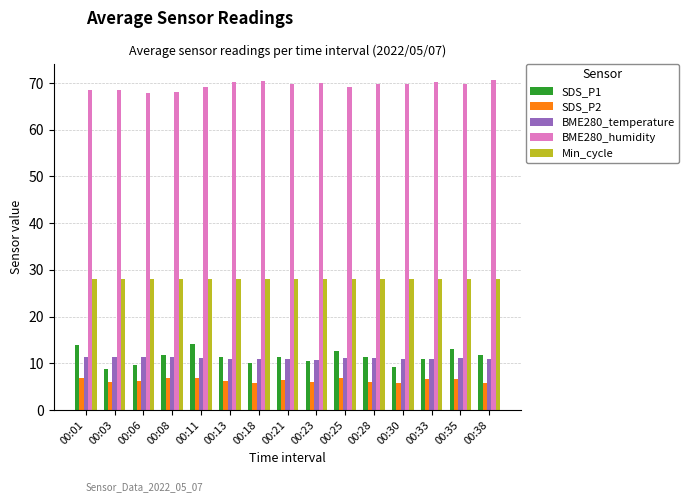

Is the value of Min_cycle at 00:03 greater than the value of SDS_P1 at 00:18?

Yes